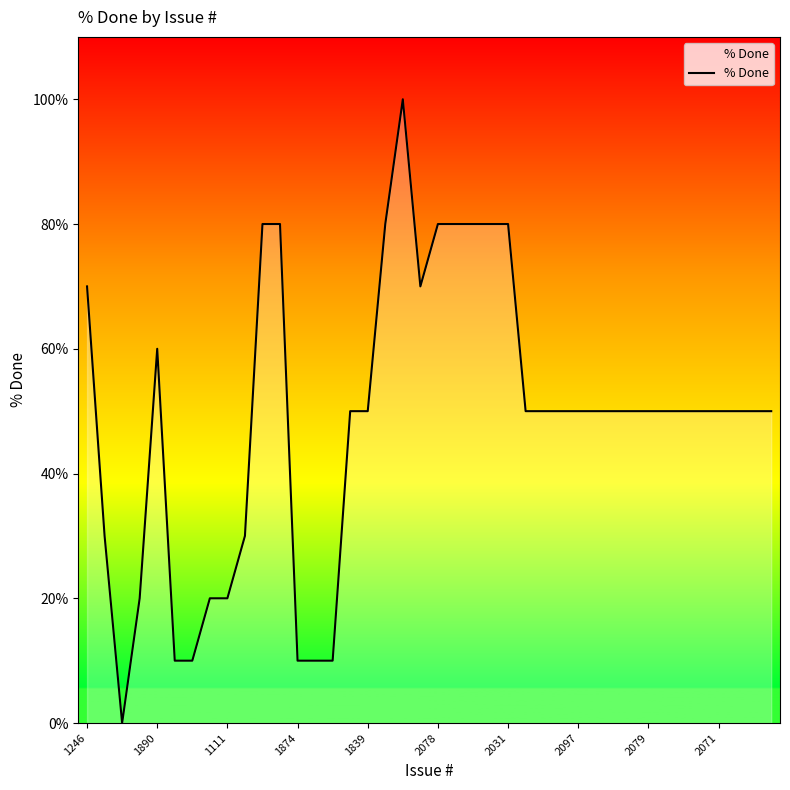

What is the greatest value displayed?

100